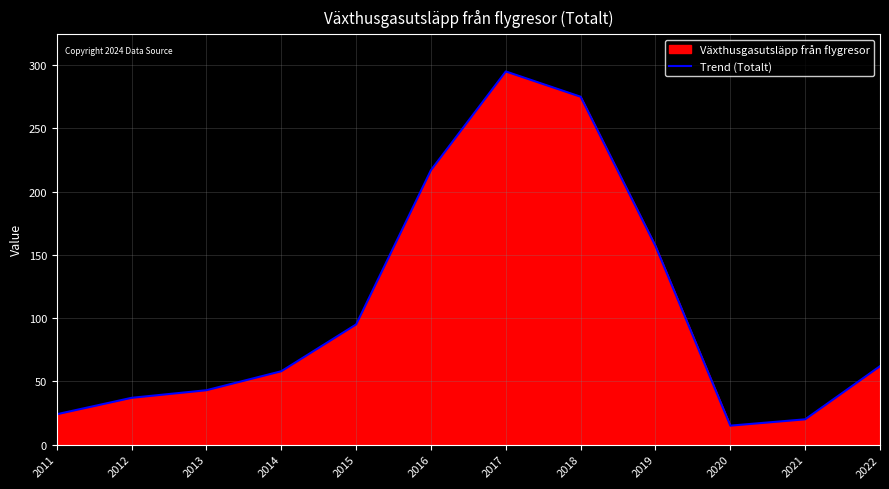

List the labels in order of value, largest first.

2017, 2018, 2016, 2019, 2015, 2022, 2014, 2013, 2012, 2011, 2021, 2020